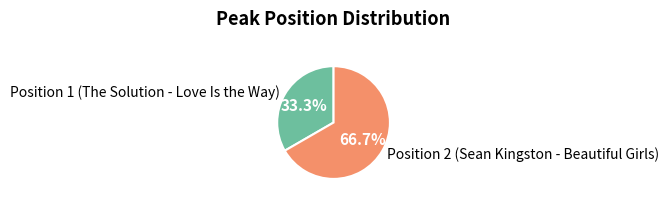

Rank the categories by value from lowest to highest.

Position 1 (The Solution - Love Is the Way), Position 2 (Sean Kingston - Beautiful Girls)